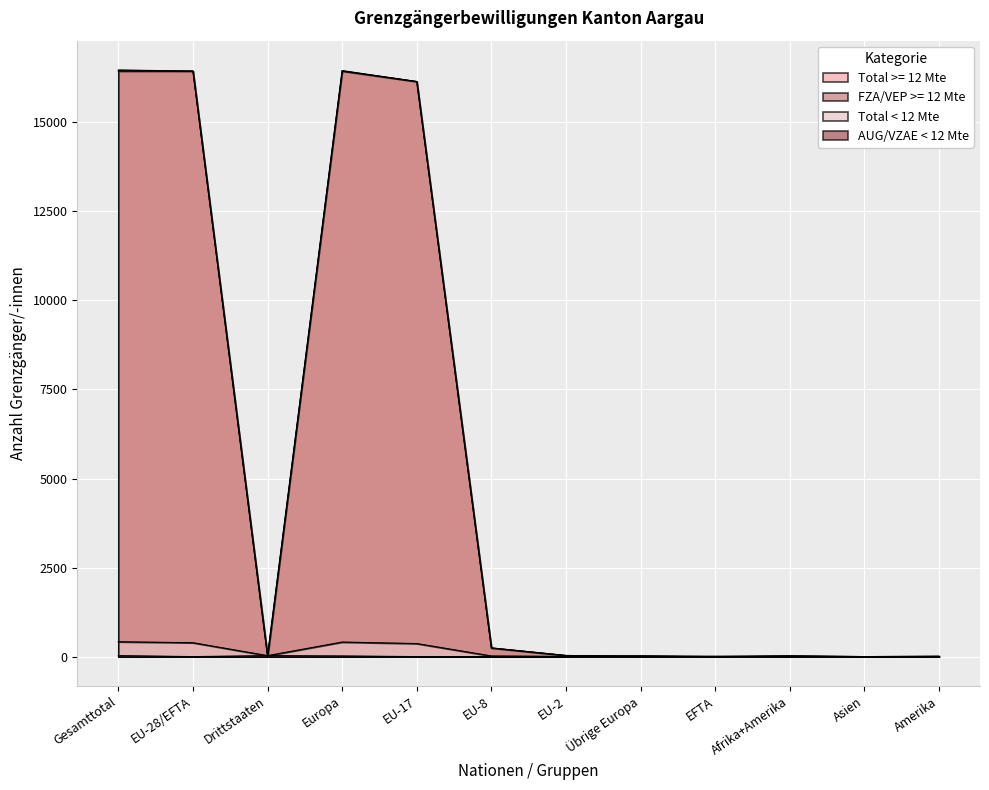

The FZA/VEP >= 12 Mte series shows -9126 at Amerika. True or false?

False